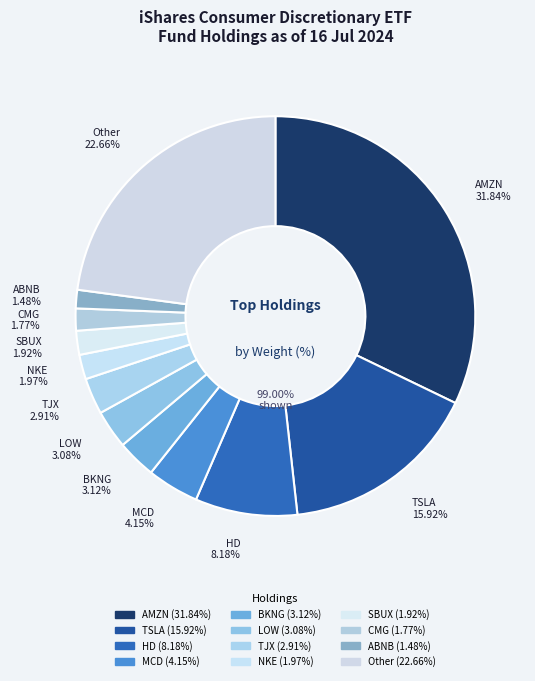

What percentage is NOT represented by LOW?

96.9%